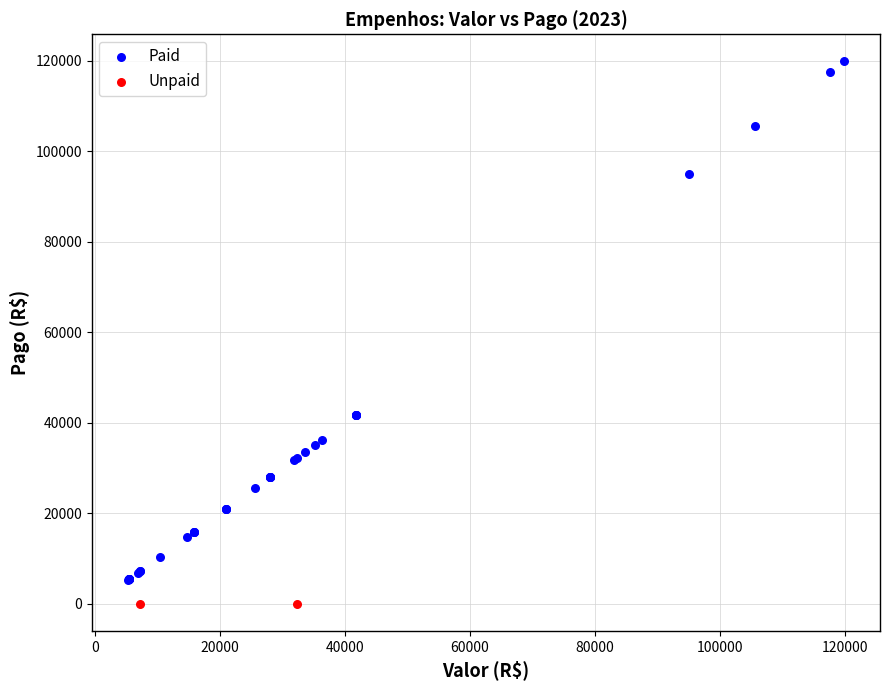

What are all the series names shown in the legend?

Paid, Unpaid